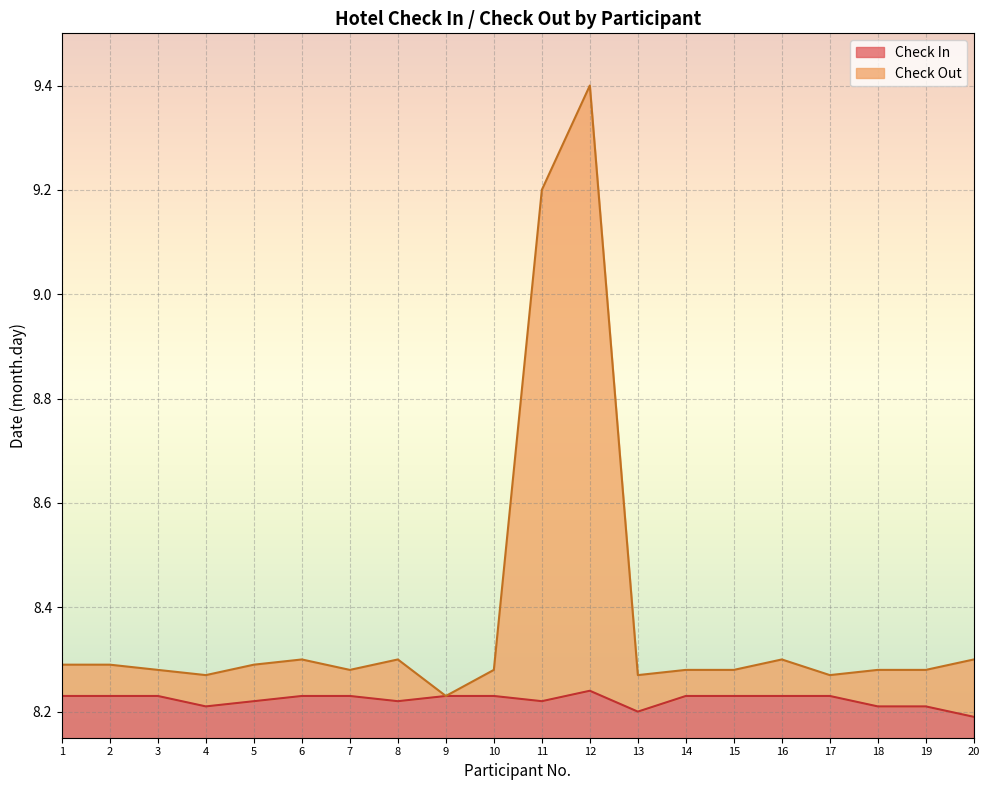

Reading left to right, transcribe all the data shown in this chart.

Check In: 8.2	8.2	8.2	8.2	8.2	8.2	8.2	8.2	8.2	8.2	8.2	8.2	8.2	8.2	8.2	8.2	8.2	8.2	8.2	8.2
Check Out: 8.3	8.3	8.3	8.3	8.3	8.3	8.3	8.3	8.2	8.3	9.2	9.4	8.3	8.3	8.3	8.3	8.3	8.3	8.3	8.3